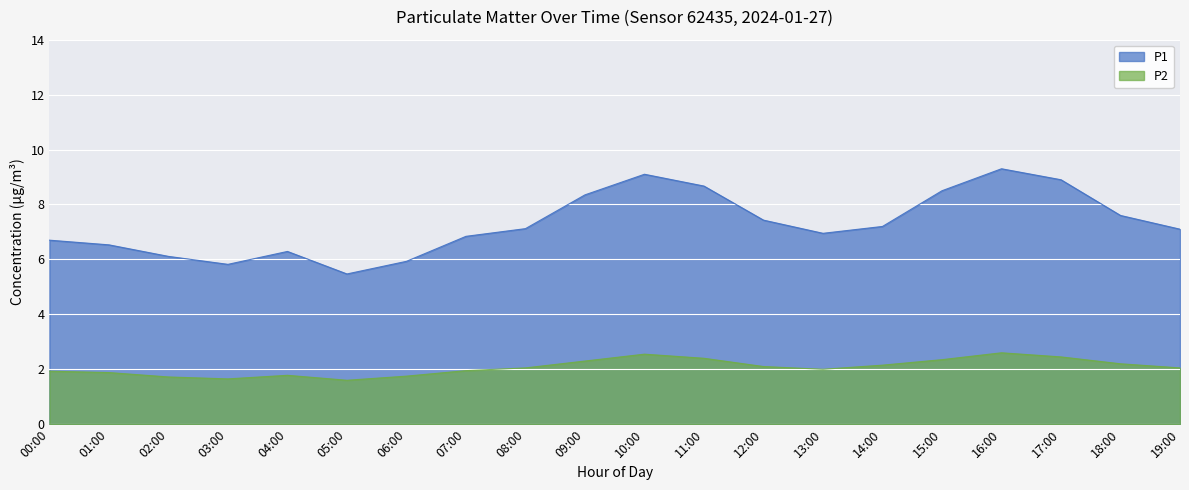

Rank the categories by P1 value from lowest to highest.

05:00, 03:00, 06:00, 02:00, 04:00, 01:00, 00:00, 07:00, 13:00, 19:00, 08:00, 14:00, 12:00, 18:00, 09:00, 15:00, 11:00, 17:00, 10:00, 16:00